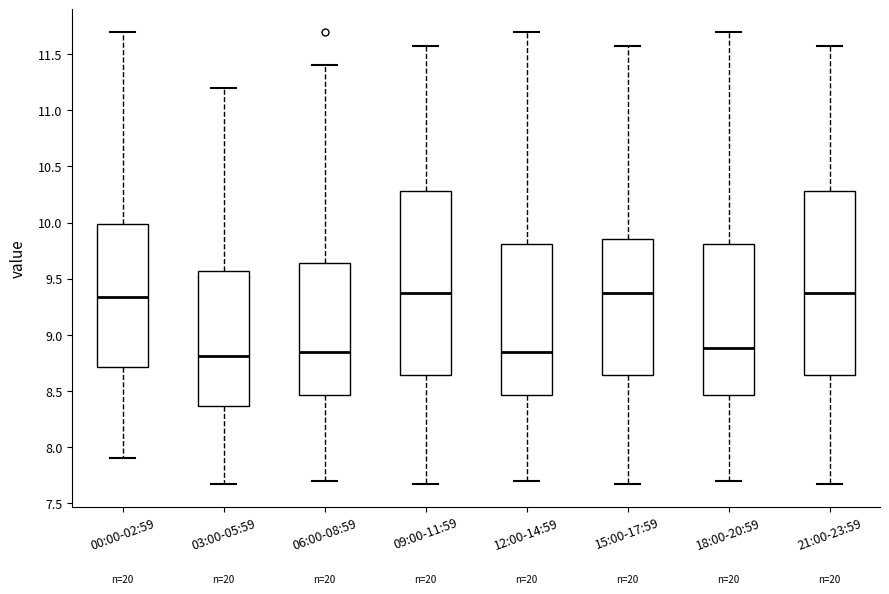

Reading left to right, read every box against the y-axis: the position of its median line, the range the box covers, and the ends of its whiskers. The values are not printed on the chart, so give them approximately, as read against the axis.

00:00-02:59: median 9.35, box 8.70 to 10.00, whiskers 7.90 to 11.70
03:00-05:59: median 8.80, box 8.35 to 9.55, whiskers 7.65 to 11.20
06:00-08:59: median 8.85, box 8.45 to 9.65, whiskers 7.70 to 11.40
09:00-11:59: median 9.35, box 8.65 to 10.30, whiskers 7.65 to 11.55
12:00-14:59: median 8.85, box 8.45 to 9.80, whiskers 7.70 to 11.70
15:00-17:59: median 9.35, box 8.65 to 9.85, whiskers 7.65 to 11.55
18:00-20:59: median 8.90, box 8.45 to 9.80, whiskers 7.70 to 11.70
21:00-23:59: median 9.35, box 8.65 to 10.30, whiskers 7.65 to 11.55